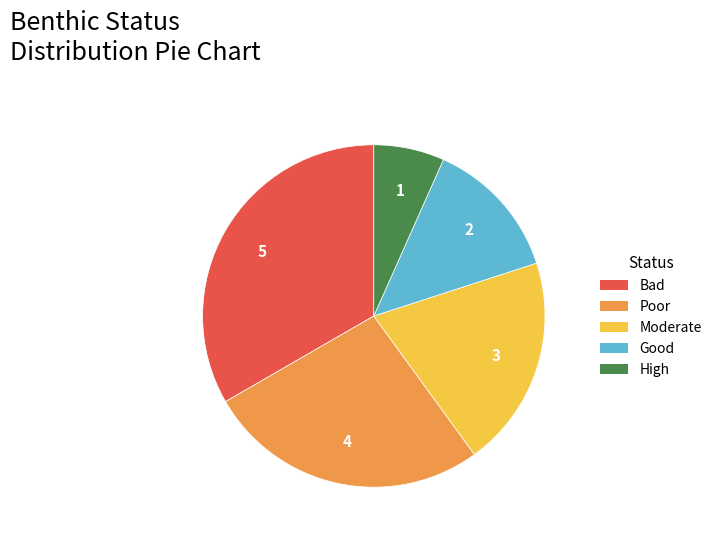

What is the largest slice in the pie chart?

Bad